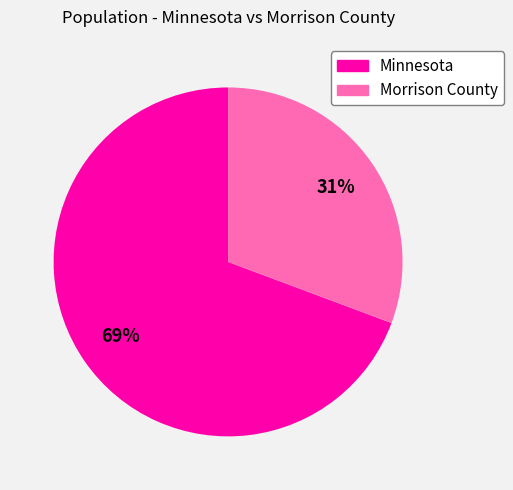

Which slice is the largest?

Minnesota